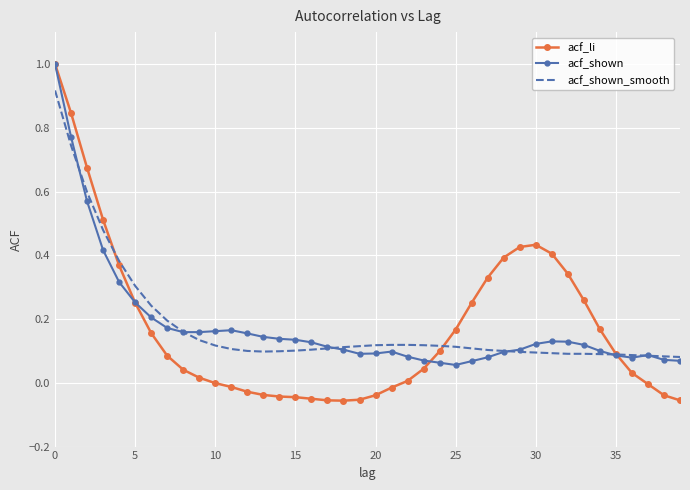

What is the sum of all acf_shown values?

7.2